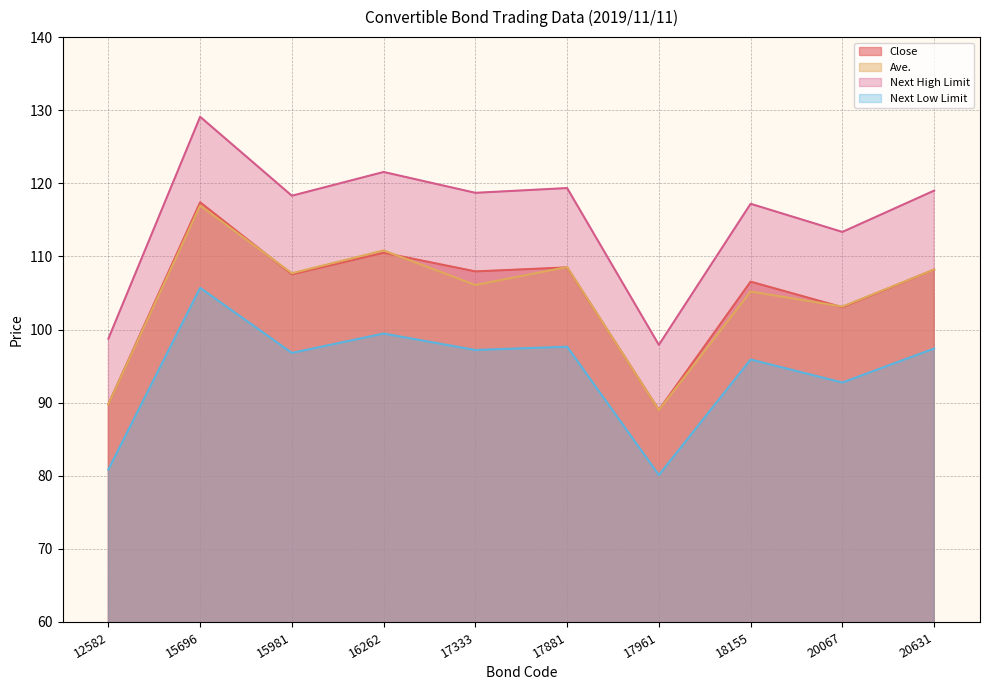

What is the value of the Ave. point at the 7th from the left?

89.0